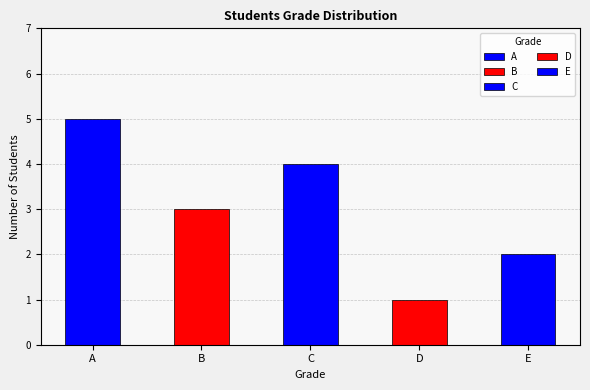

Reading left to right, extract all data points from this chart.

5	3	4	1	2